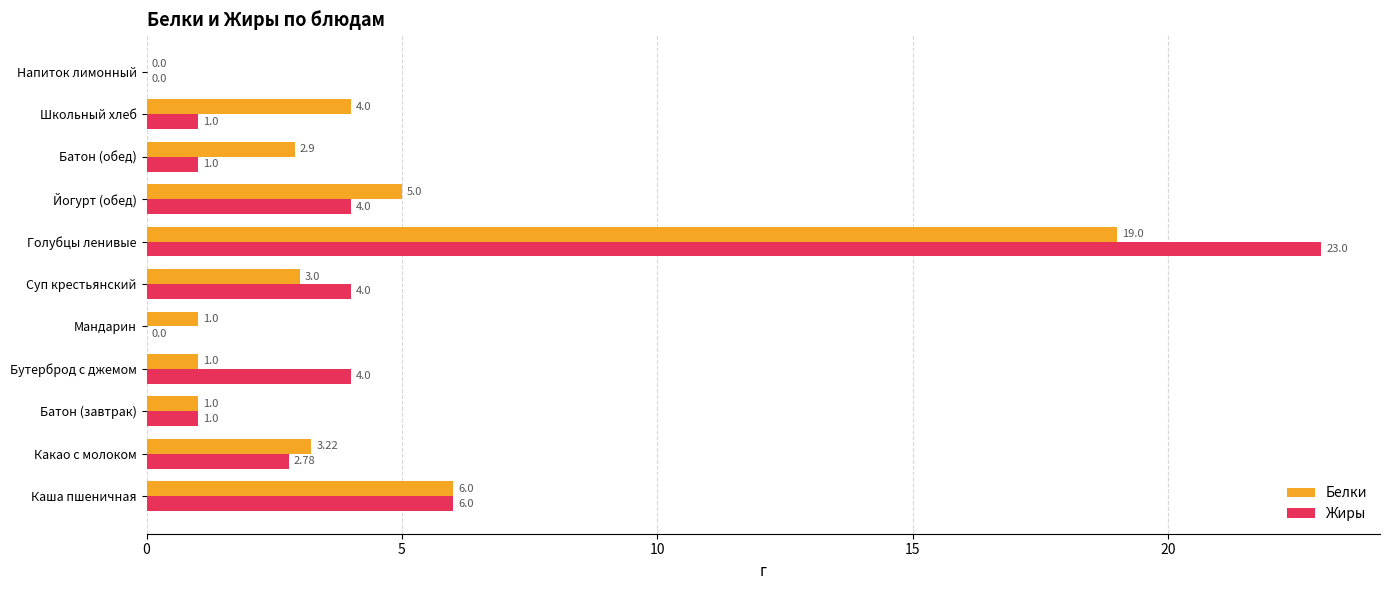

Which label corresponds to the largest value in the chart?

Голубцы ленивые